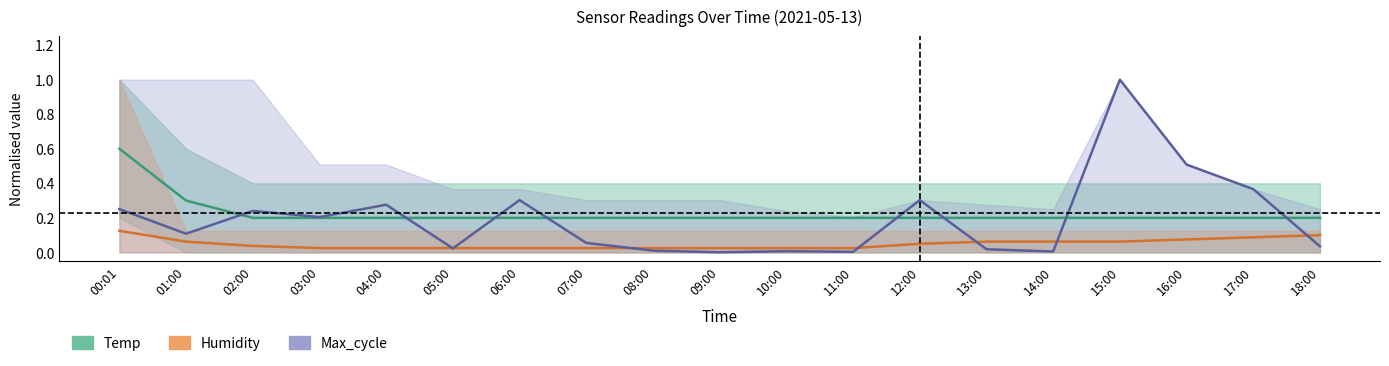

What is the approximate value of Max_cycle (mid) at 16:00?

0.5